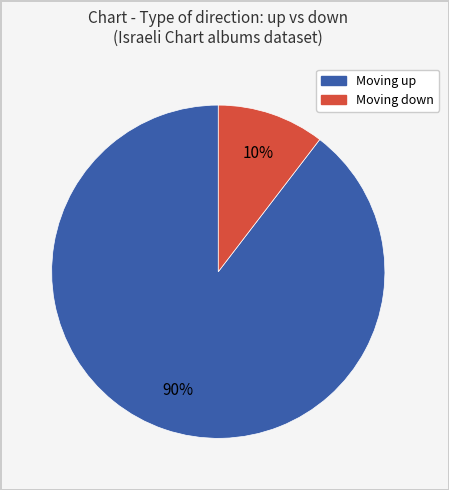

Is there any slice that represents more than half of the pie?

Yes